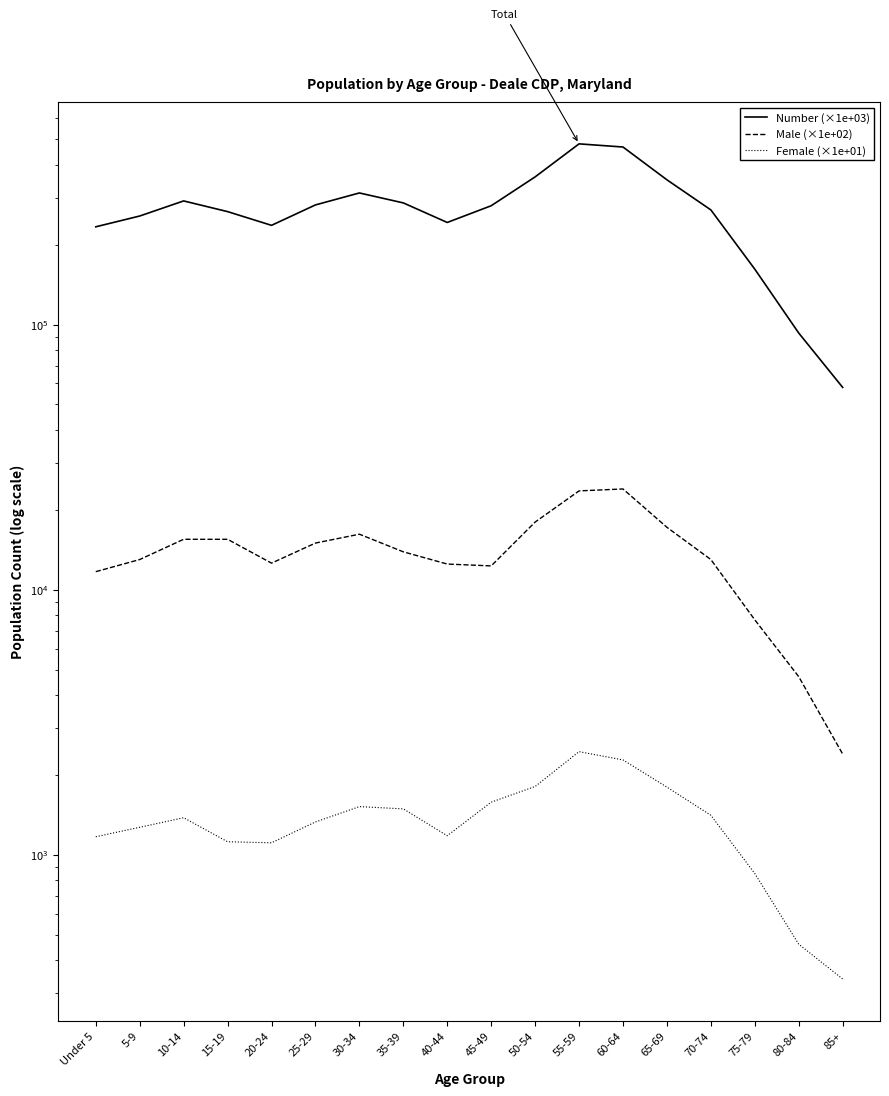

True or false: Number (×1e+03) and Male (×1e+02) intersect in this chart.

False